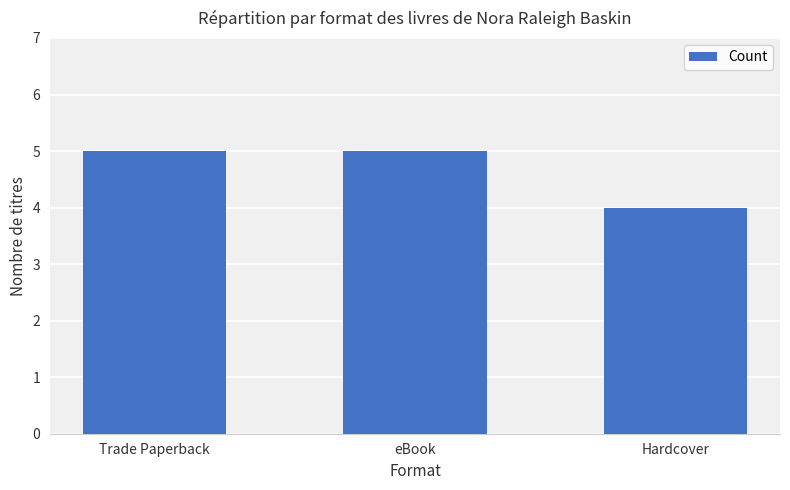

What is the label of the 3rd bar from the left?

Hardcover